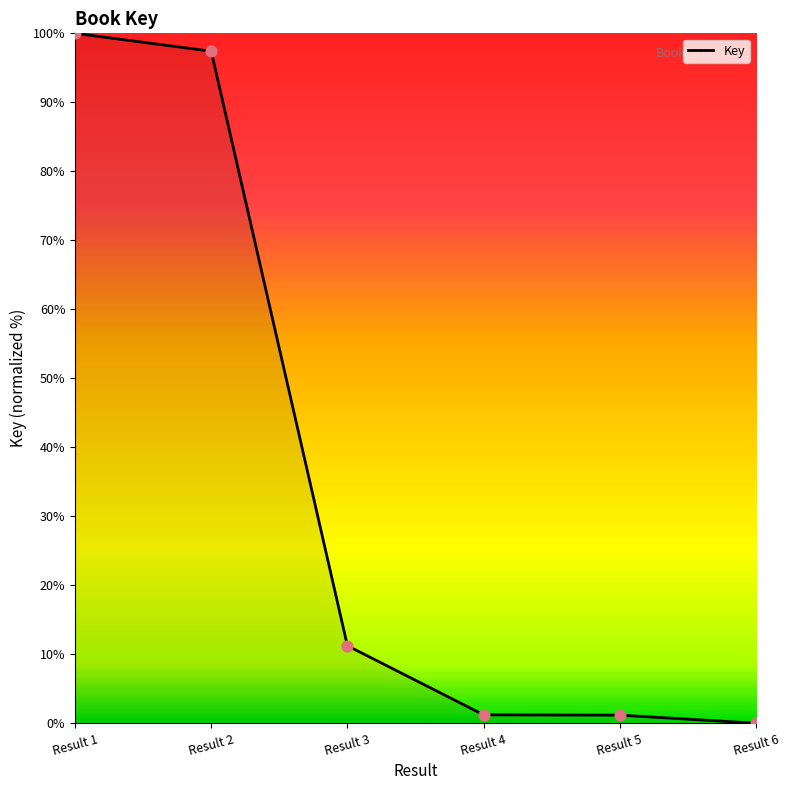

What is the change in value from Result 2 to Result 6?

-97.4